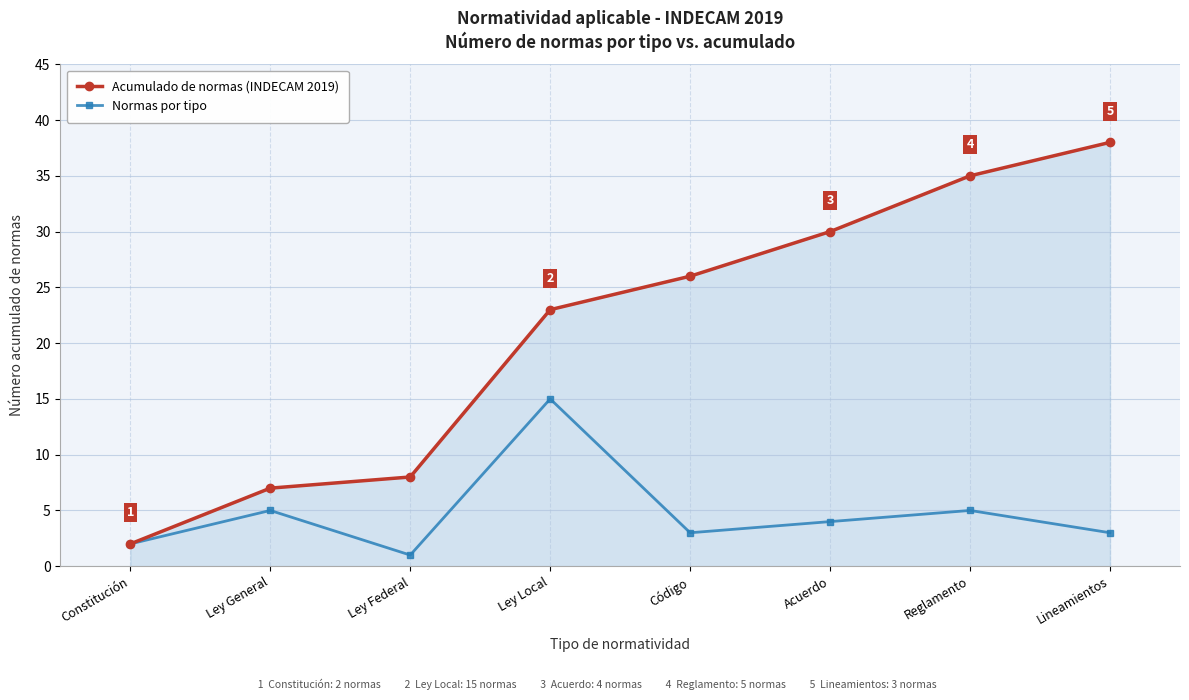

How many interior local valleys does the Normas por tipo series have?

2